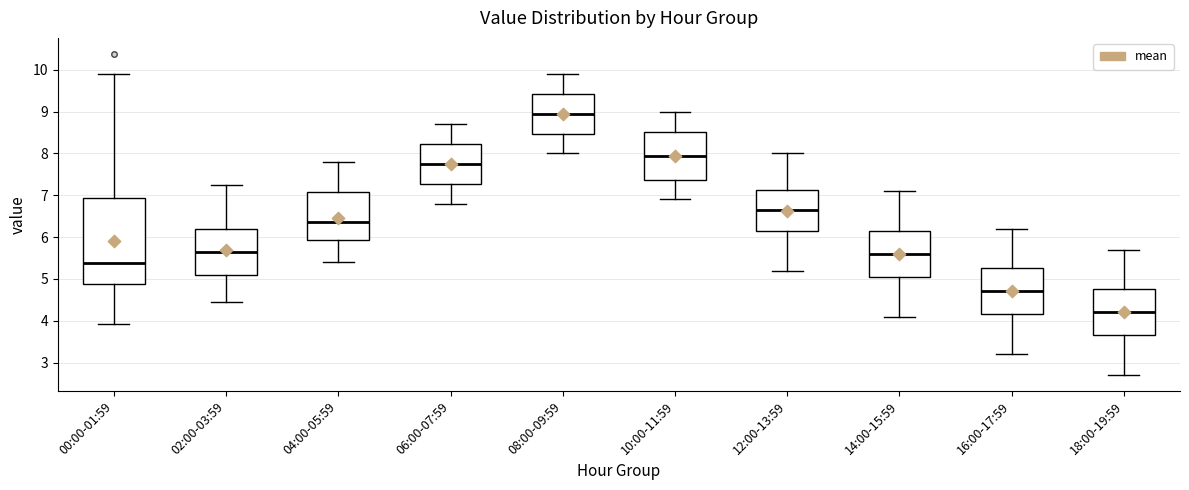

Reading left to right, transcribe this box plot: for each box, give where its median line is, the range the box spans, and where its two whiskers end, as read against the y-axis. The values are not printed on the chart, so give them approximately, as read against the axis.

00:00-01:59: median 5.4, box 4.9 to 6.9, whiskers 3.9 to 9.9
02:00-03:59: median 5.7, box 5.1 to 6.2, whiskers 4.5 to 7.3
04:00-05:59: median 6.4, box 5.9 to 7.1, whiskers 5.4 to 7.8
06:00-07:59: median 7.8, box 7.3 to 8.2, whiskers 6.8 to 8.7
08:00-09:59: median 9.0, box 8.5 to 9.4, whiskers 8.0 to 9.9
10:00-11:59: median 8.0, box 7.4 to 8.5, whiskers 6.9 to 9.0
12:00-13:59: median 6.7, box 6.2 to 7.1, whiskers 5.2 to 8.0
14:00-15:59: median 5.6, box 5.1 to 6.2, whiskers 4.1 to 7.1
16:00-17:59: median 4.7, box 4.2 to 5.3, whiskers 3.2 to 6.2
18:00-19:59: median 4.2, box 3.7 to 4.8, whiskers 2.7 to 5.7